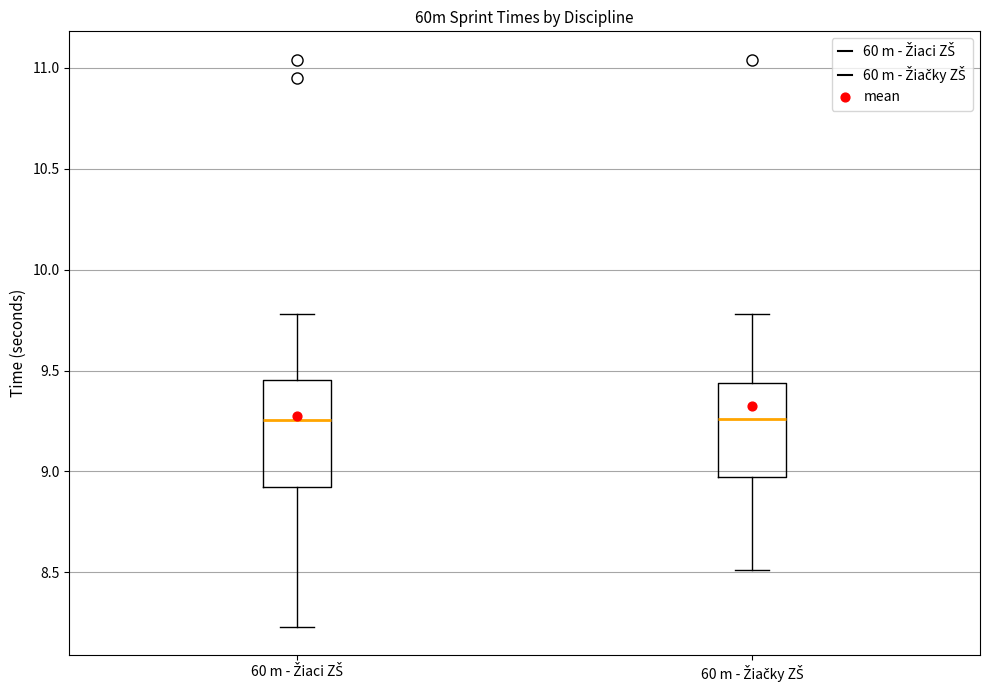

Reading left to right, transcribe this box plot: for each box, give where its median line is, the range the box spans, and where its two whiskers end, as read against the y-axis. The values are not printed on the chart, so give them approximately, as read against the axis.

60 m - Žiaci ZŠ: median 9.25, box 8.90 to 9.45, whiskers 8.25 to 9.80
60 m - Žiačky ZŠ: median 9.25, box 9.00 to 9.45, whiskers 8.50 to 9.80